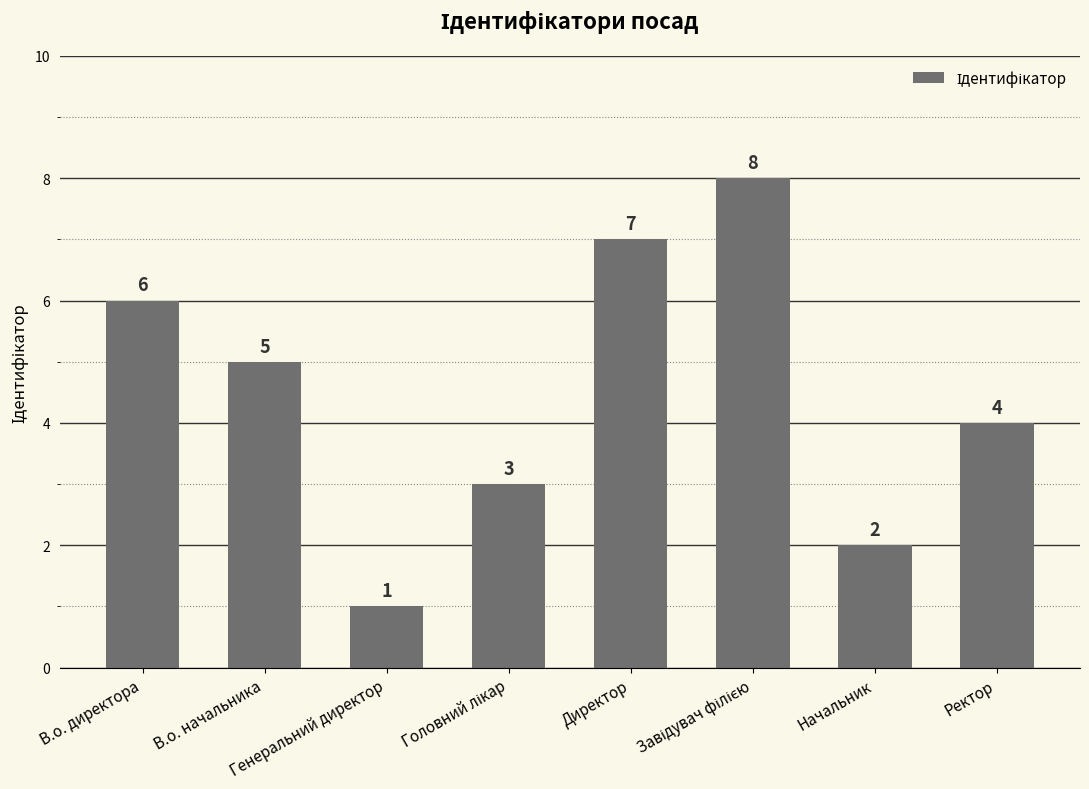

What is the smallest value displayed?

1